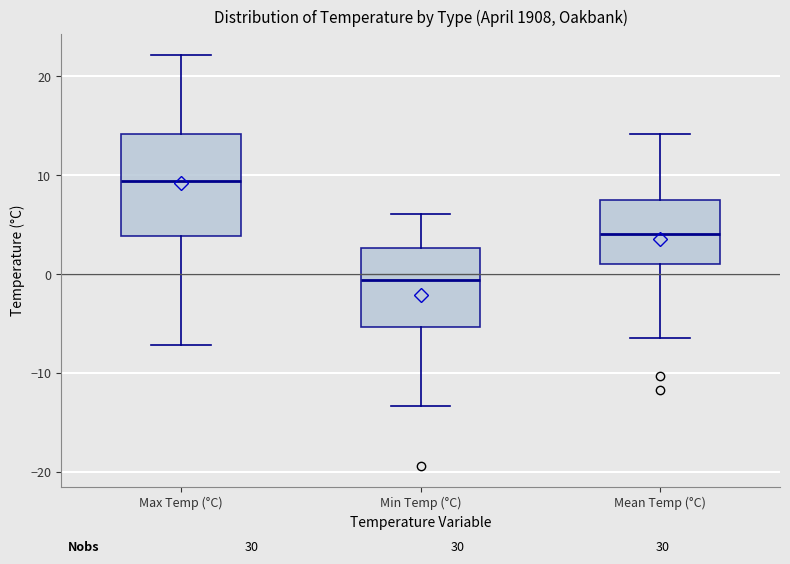

Reading left to right, read every box against the y-axis: the position of its median line, the range the box covers, and the ends of its whiskers. The values are not printed on the chart, so give them approximately, as read against the axis.

Max Temp (°C): median 9, box 4 to 14, whiskers -7 to 22
Min Temp (°C): median -1, box -5 to 3, whiskers -13 to 6
Mean Temp (°C): median 4, box 1 to 7, whiskers -6 to 14